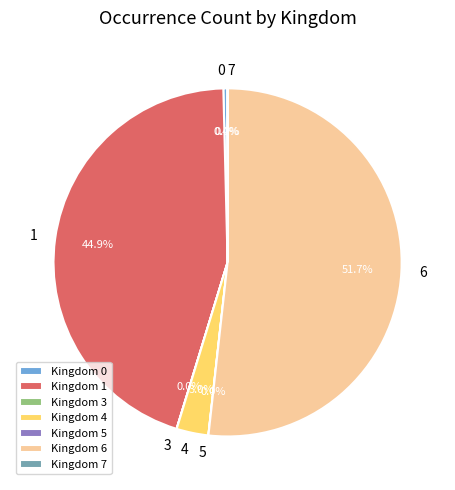

Do 0 and 6 together represent more than half of the pie?

Yes